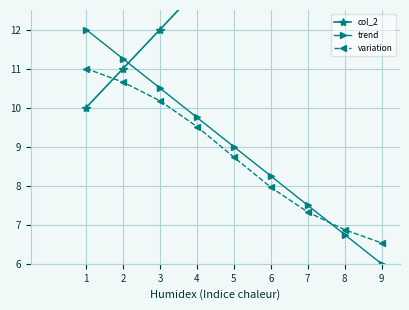

At which category does the chart reach its peak across all series?

9